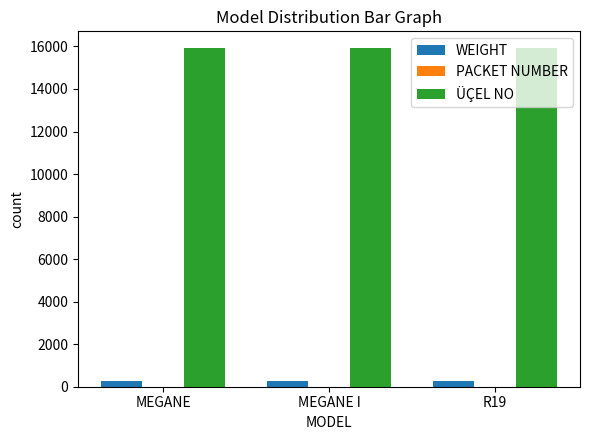

What is the sum of all WEIGHT values?

855